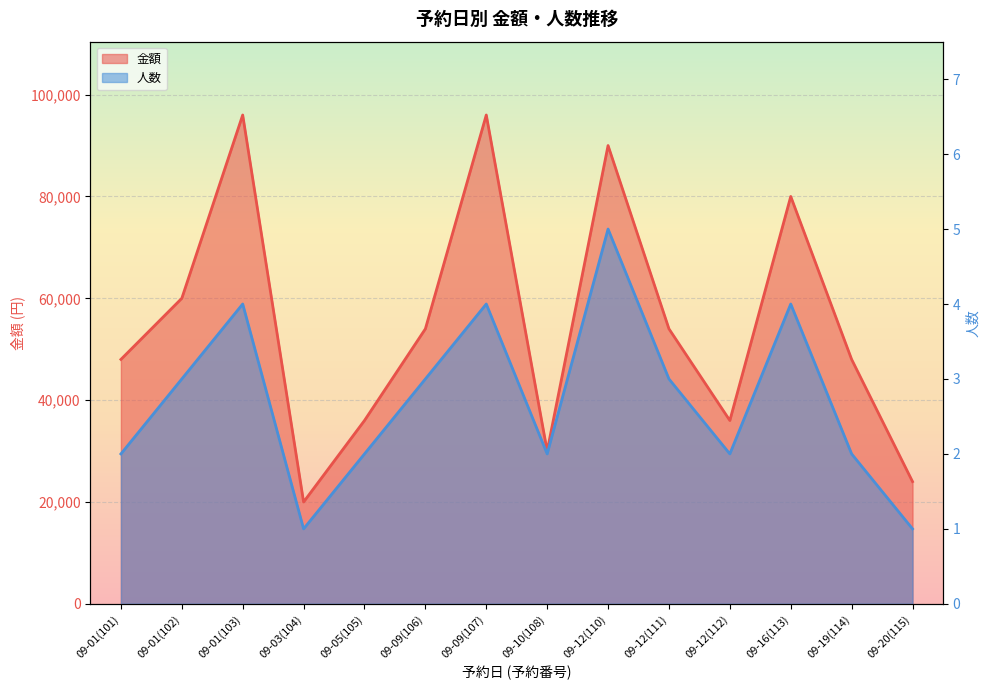

Which series has the largest range (max minus min)?

金額